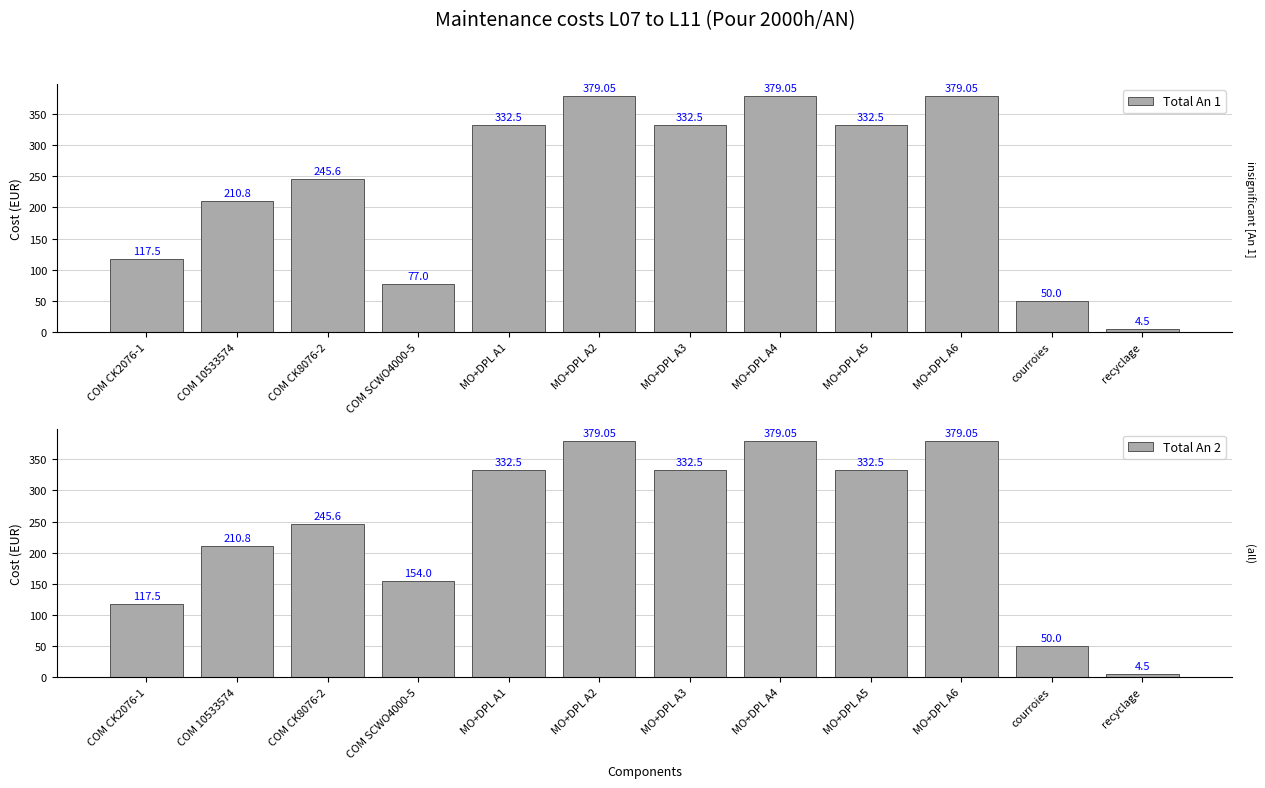

What is the difference between the Total An 1 values at MO+DPL A2 and courroies?

329.1